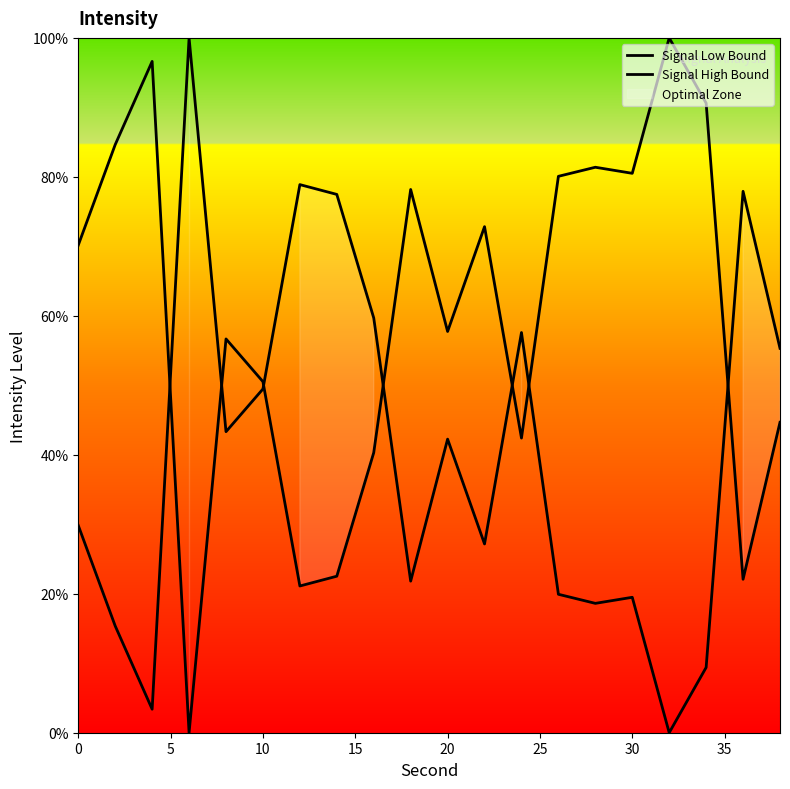

Which series has the largest range (max minus min)?

Signal Low Bound